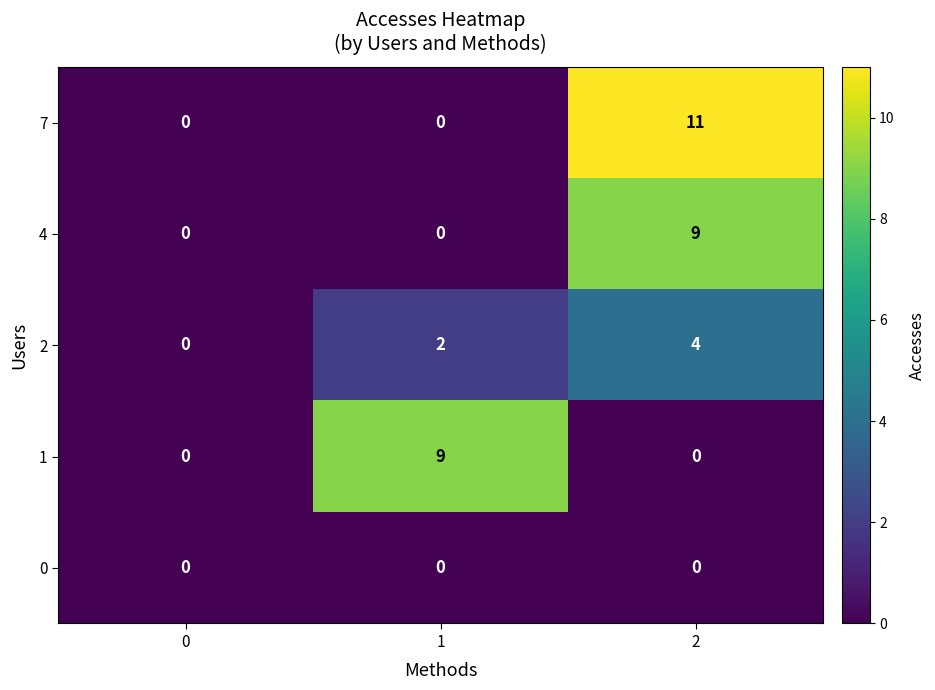

Reading left to right, what are all the values shown in this chart?

7: 0=0	1=0	2=11
4: 0=0	1=0	2=9
2: 0=0	1=2	2=4
1: 0=0	1=9	2=0
0: 0=0	1=0	2=0